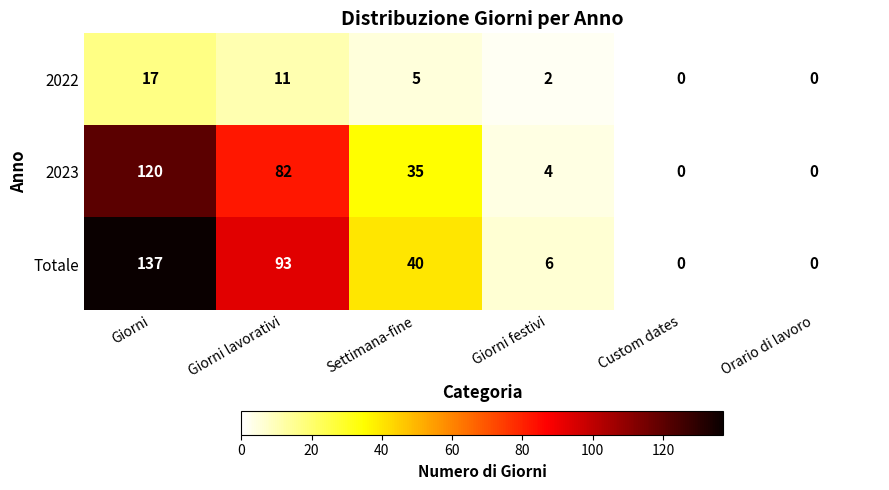

Reading left to right, what are all the values shown in this chart?

2022: 17	11	5	2	0	0
2023: 120	82	35	4	0	0
Totale: 137	93	40	6	0	0